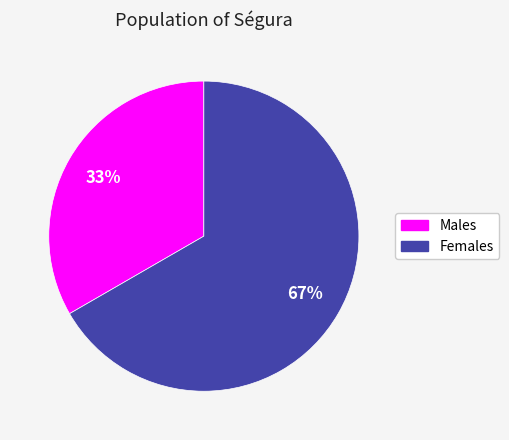

Is there any slice that represents more than half of the pie?

Yes